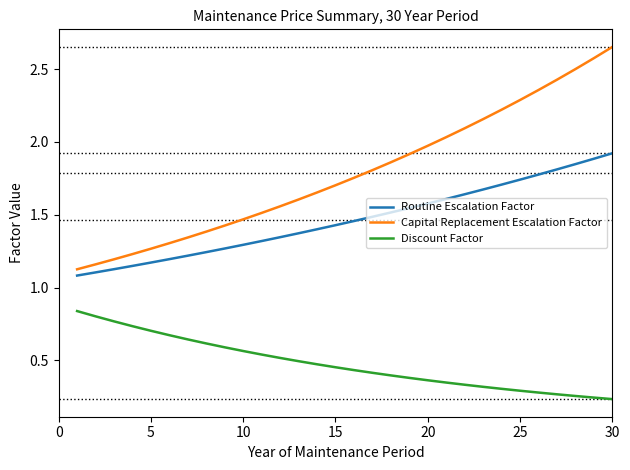

Which series has the largest total across all categories?

Capital Replacement Escalation Factor